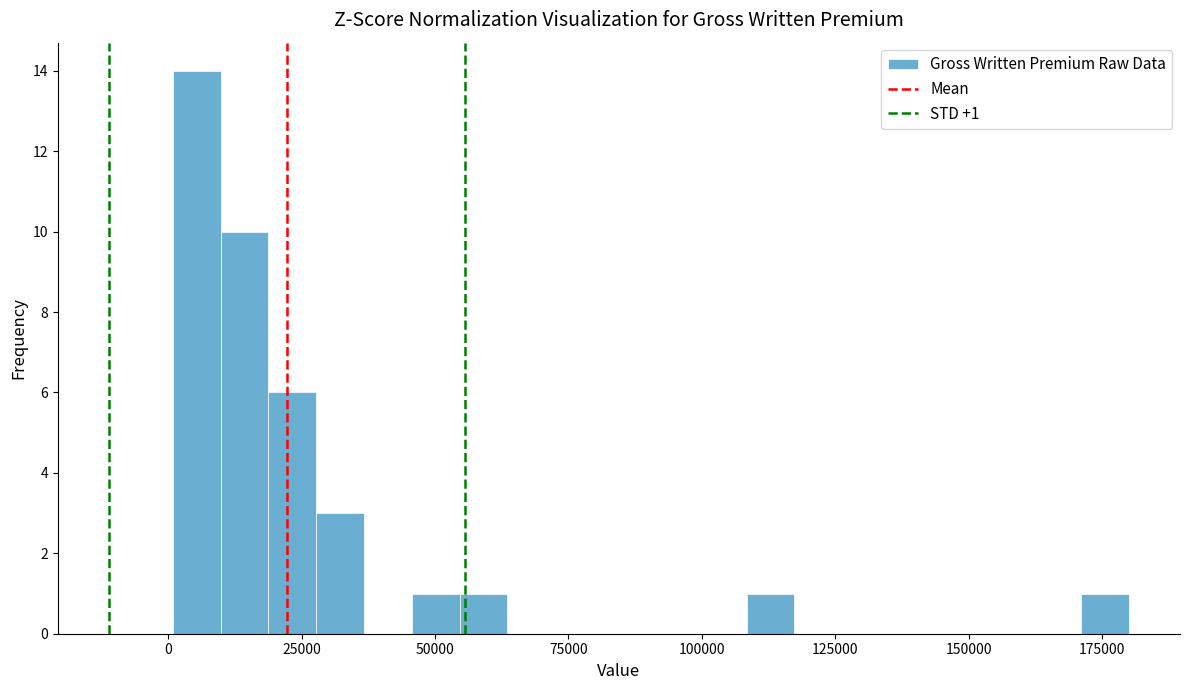

Around what value on the x-axis is the tallest bar? Give the approximate position of its centre, as read against the axis.

5000